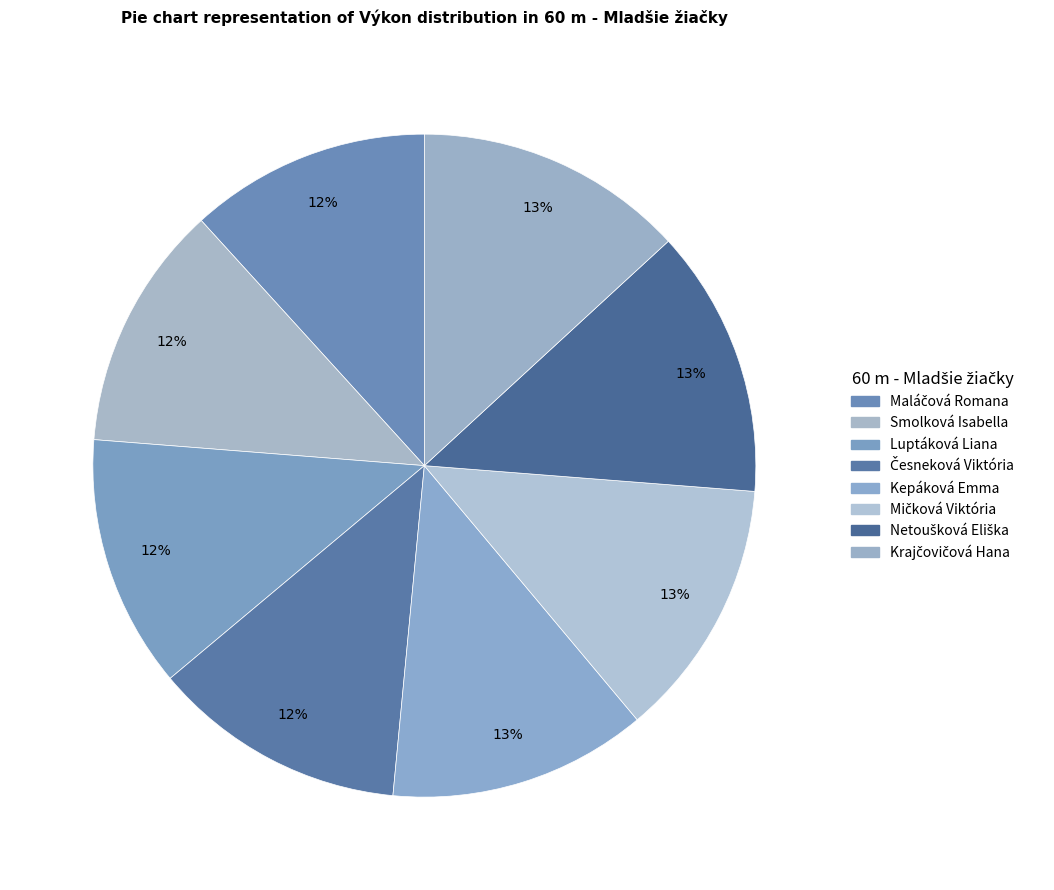

Is it true that Kepáková Emma is 18% of the pie?

False